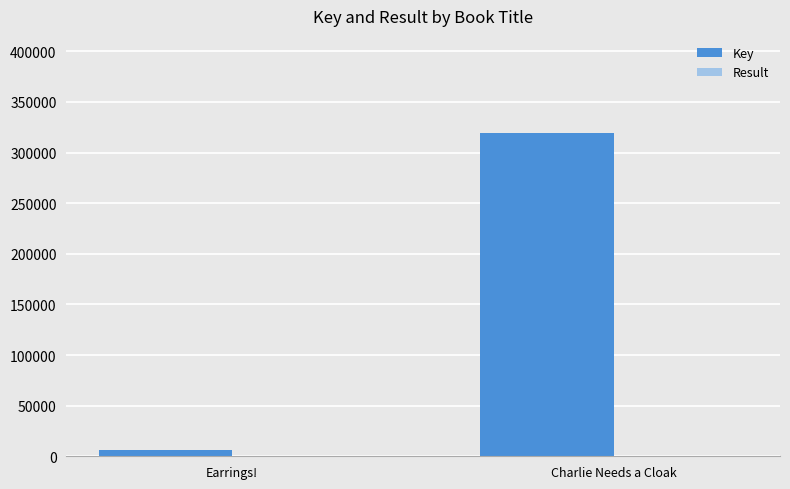

What is the maximum value shown in the chart?

319388